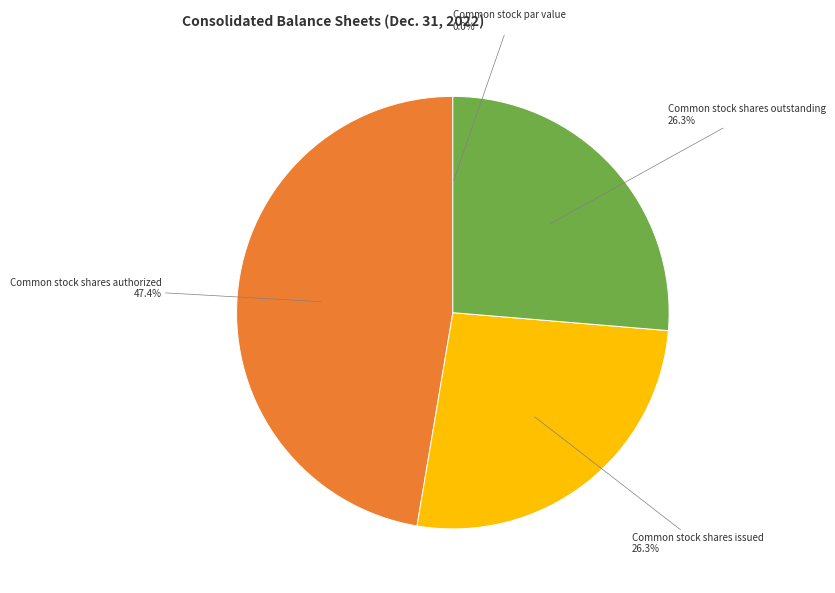

To the nearest percent, what is the average slice percentage?

25%